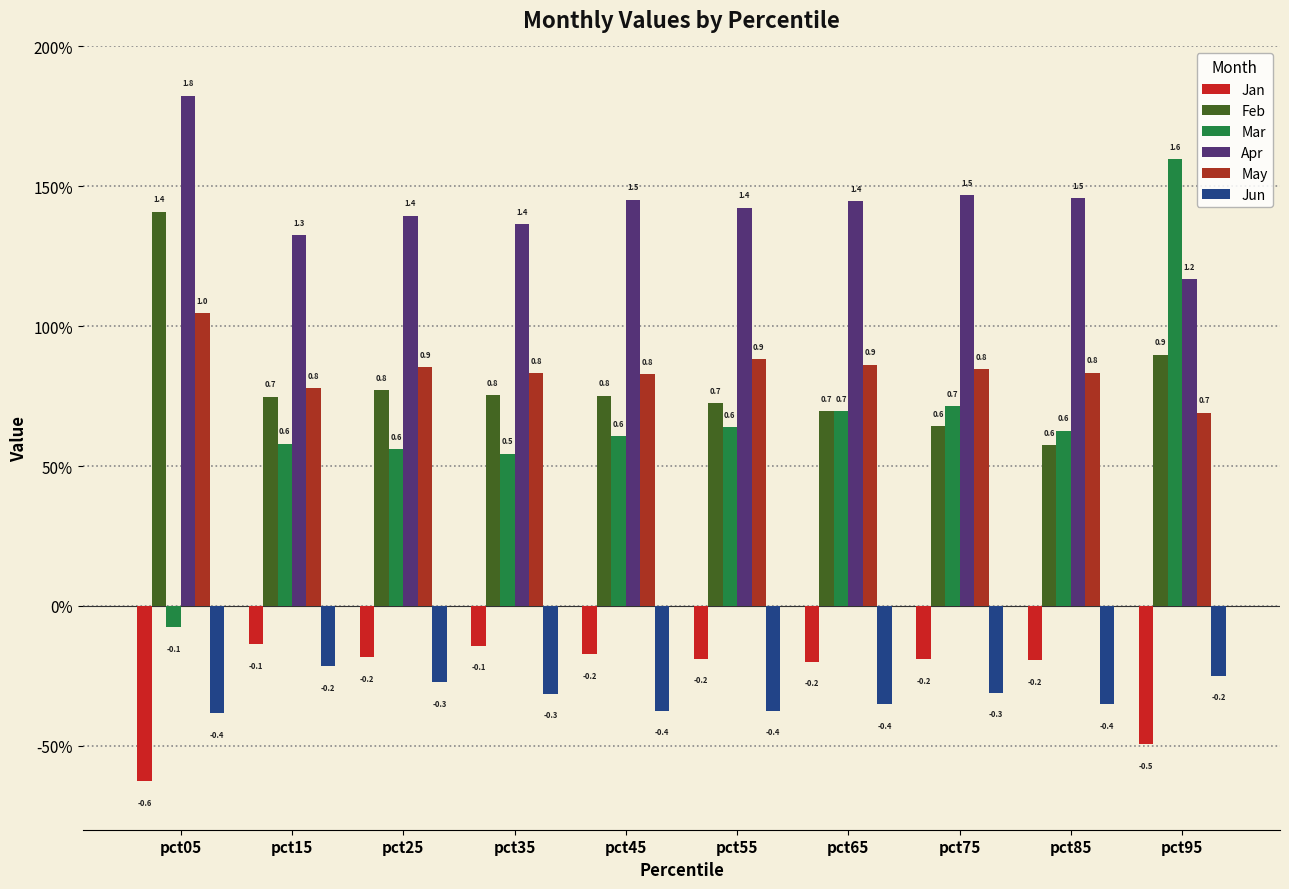

Reading right to left, list all the values displayed in this chart.

Jan: -0.5	-0.2	-0.2	-0.2	-0.2	-0.2	-0.1	-0.2	-0.1	-0.6
Feb: 0.9	0.6	0.6	0.7	0.7	0.8	0.8	0.8	0.7	1.4
Mar: 1.6	0.6	0.7	0.7	0.6	0.6	0.5	0.6	0.6	-0.1
Apr: 1.2	1.5	1.5	1.4	1.4	1.5	1.4	1.4	1.3	1.8
May: 0.7	0.8	0.8	0.9	0.9	0.8	0.8	0.9	0.8	1.0
Jun: -0.2	-0.4	-0.3	-0.4	-0.4	-0.4	-0.3	-0.3	-0.2	-0.4